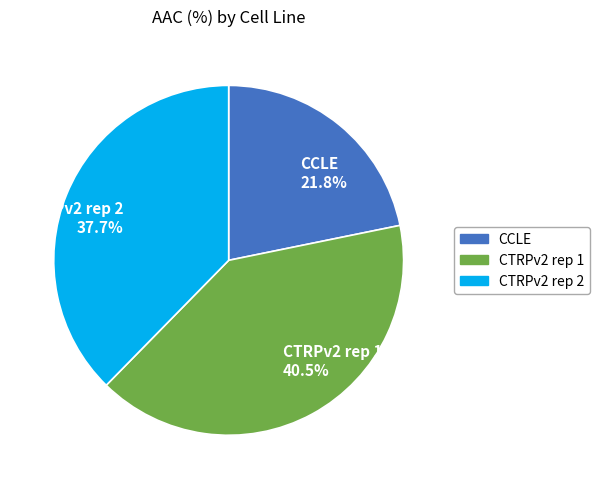

Rank the categories by value from highest to lowest.

CTRPv2 rep 1, CTRPv2 rep 2, CCLE